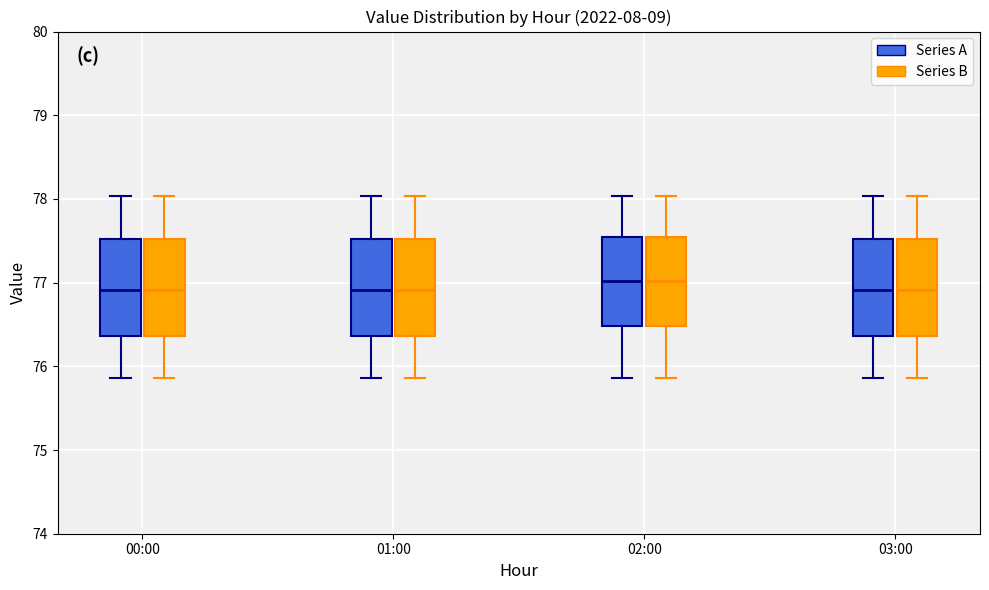

Where is the upper edge of the box for 00:00 (Series B) on the y-axis? The values are not printed on the chart, so give them approximately, as read against the axis.

77.5